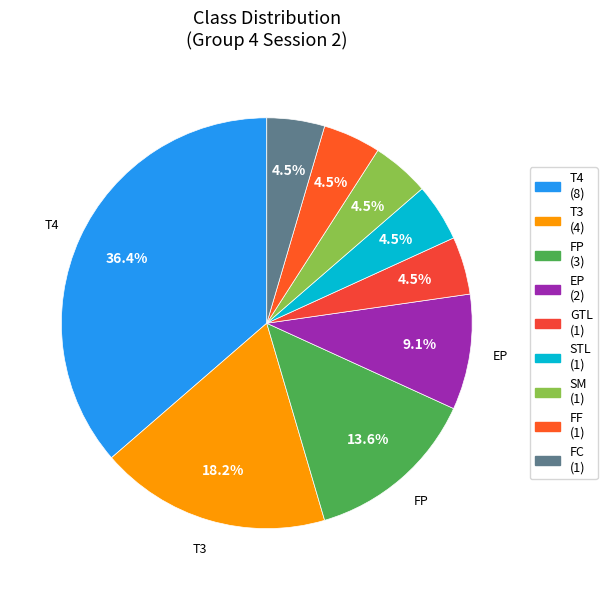

Rank the categories by value from highest to lowest.

T4, T3, FP, EP, GTL, STL, SM, FF, FC